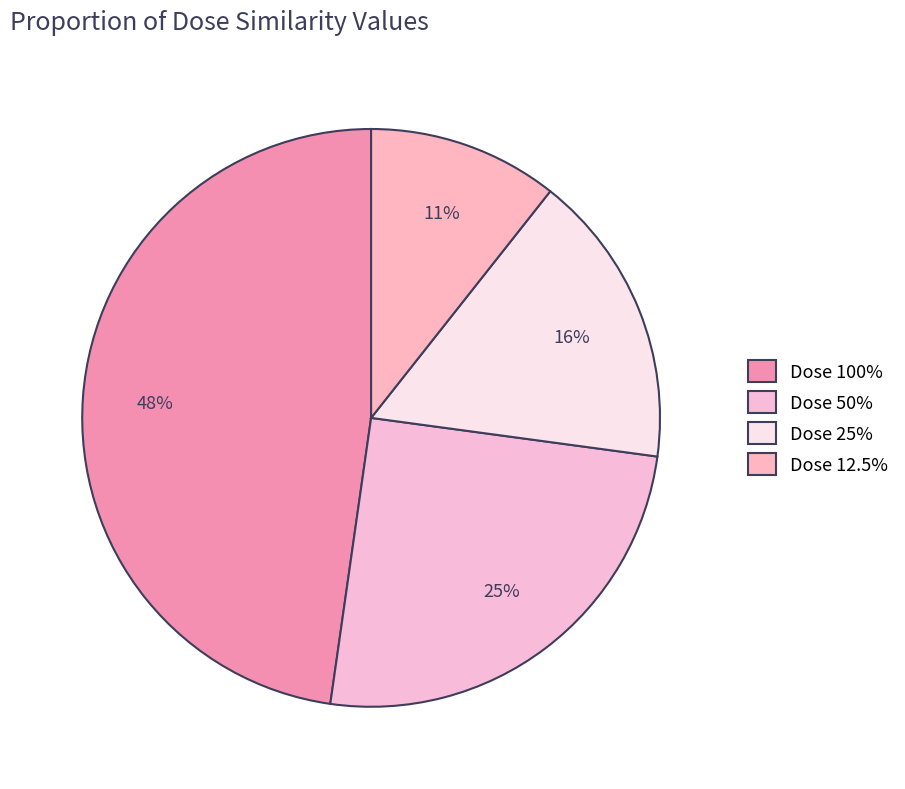

How many segments does this pie chart have?

4